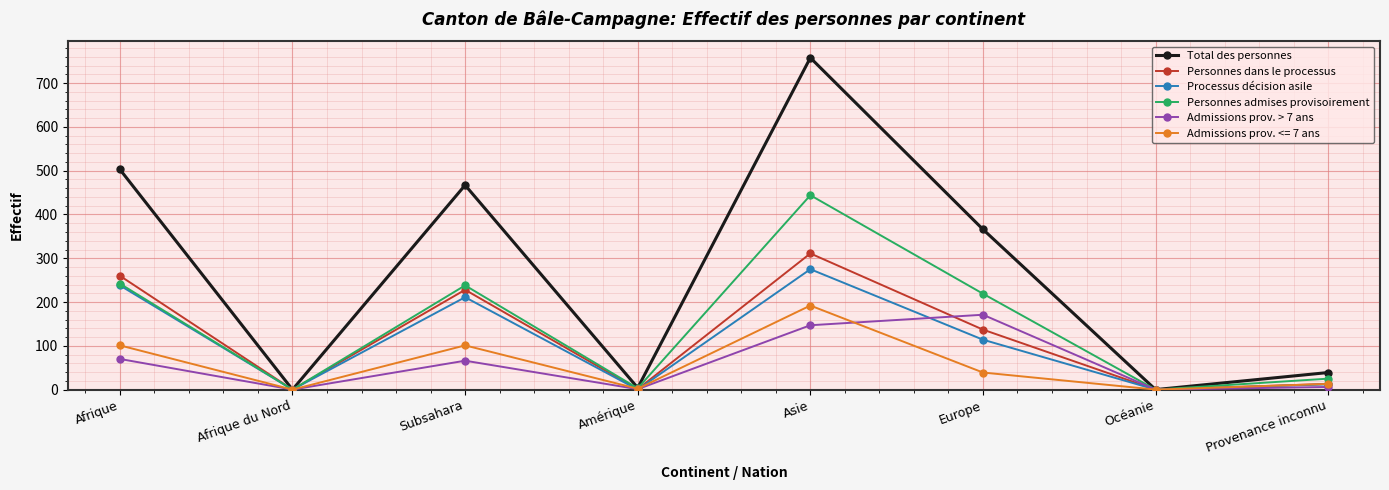

Is it true that Personnes admises provisoirement equals 420 at Afrique?

False